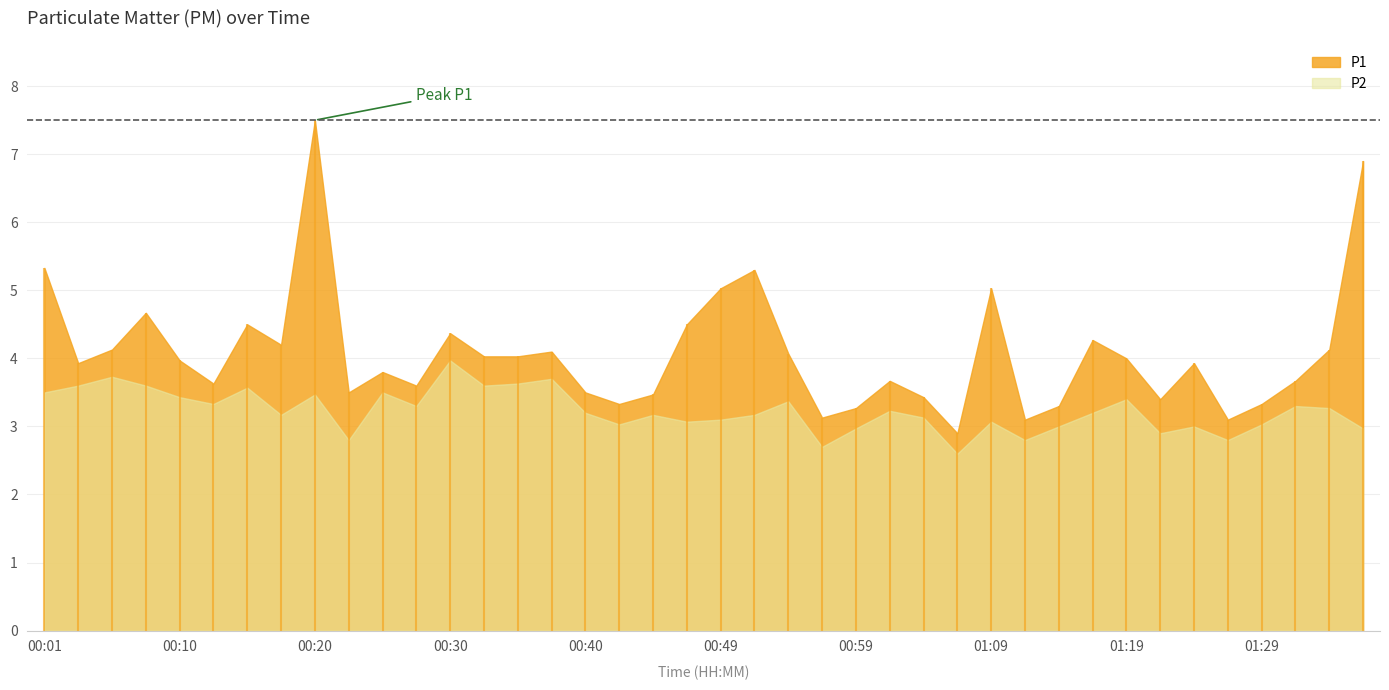

What is the sum of the P1 values at 00:30 and 00:32?

8.4